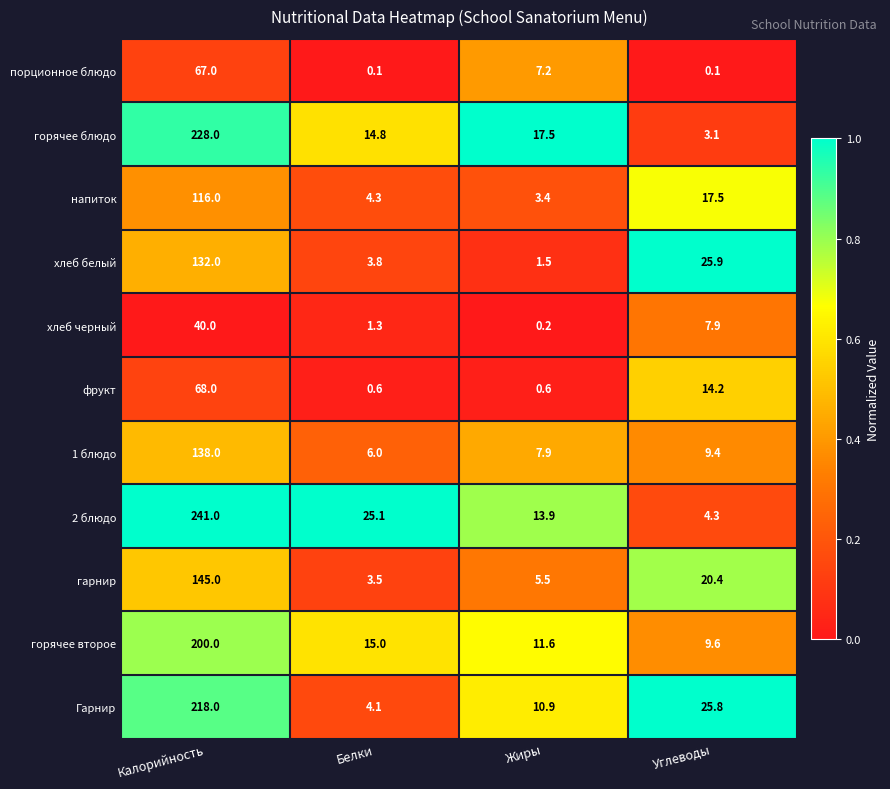

Which series has the largest range (max minus min)?

2 блюдо